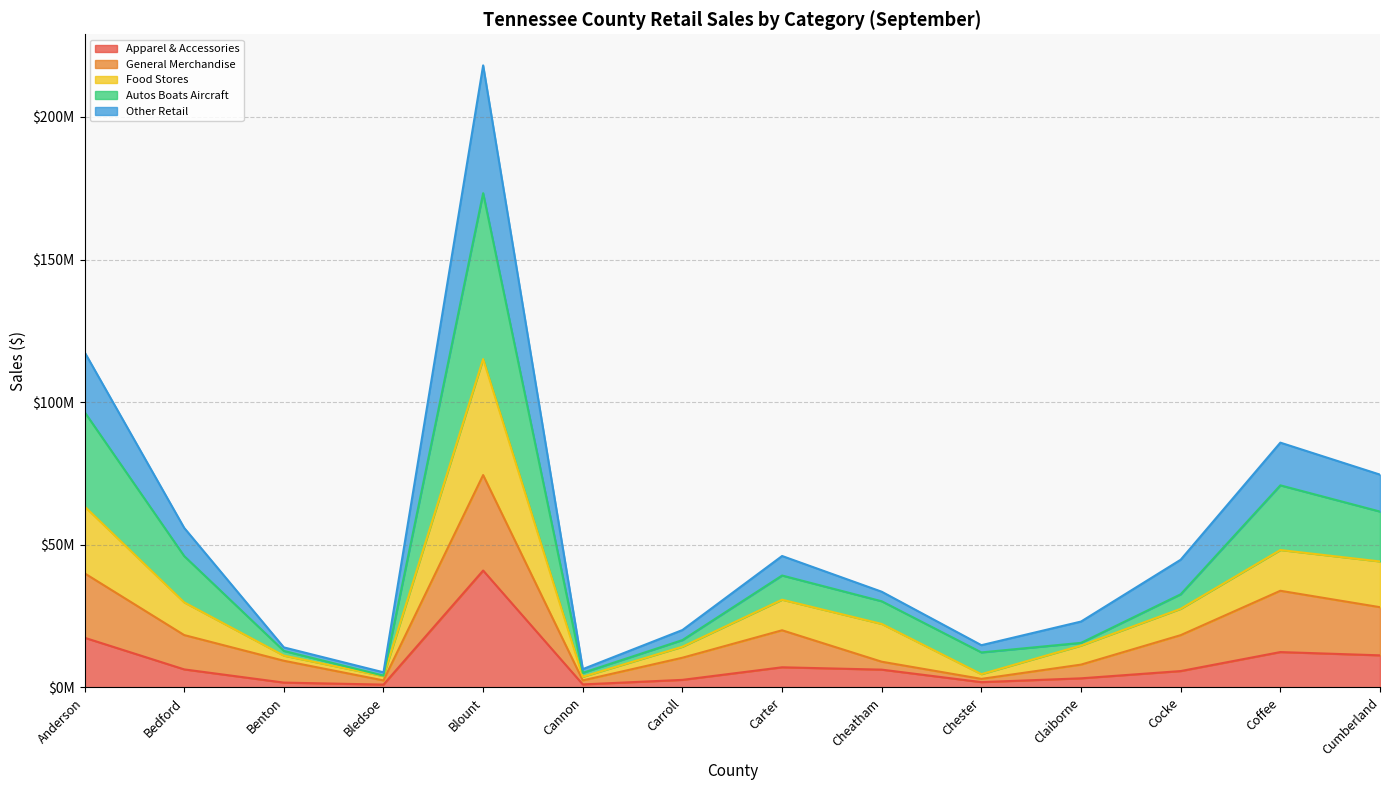

What is the label of the 9th point from the left?

Cheatham